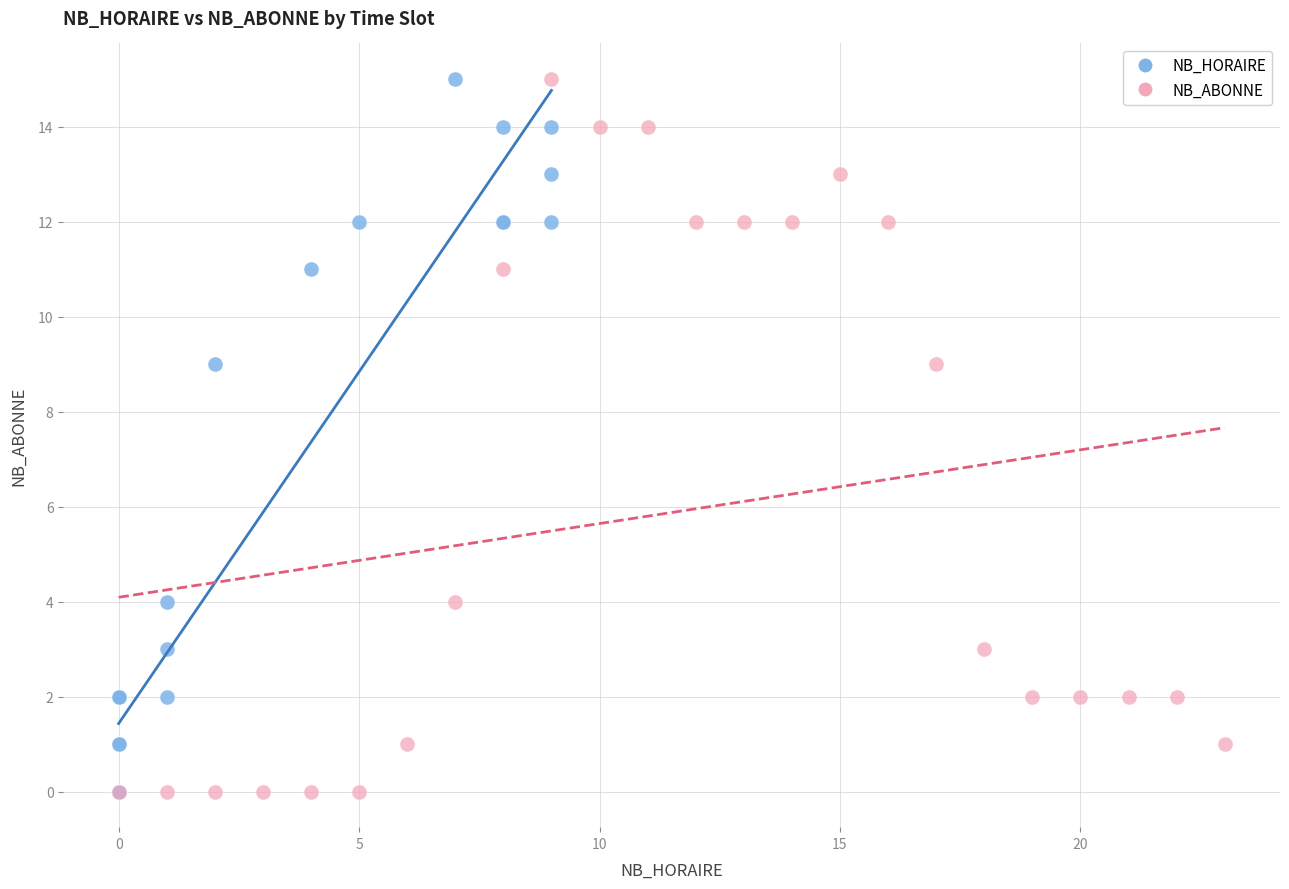

What are all the series names shown in the legend?

NB_HORAIRE, NB_ABONNE